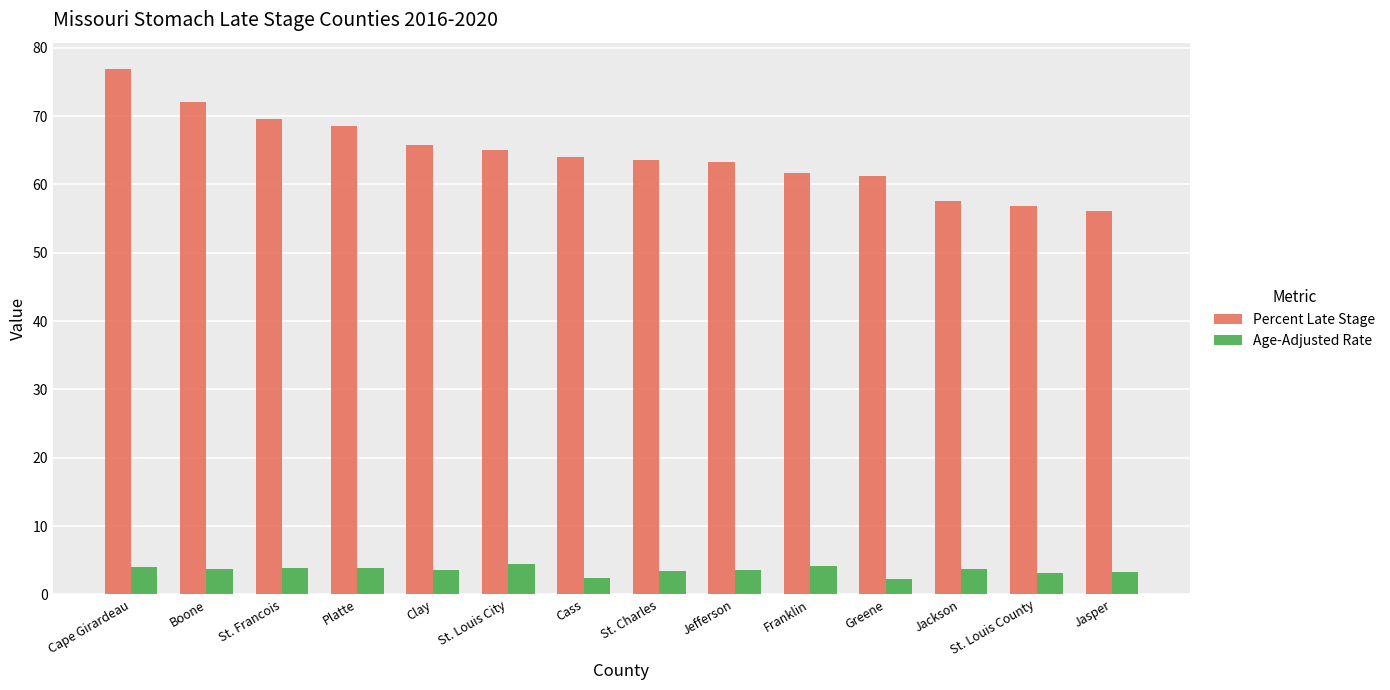

What position from the right is Jasper?

1